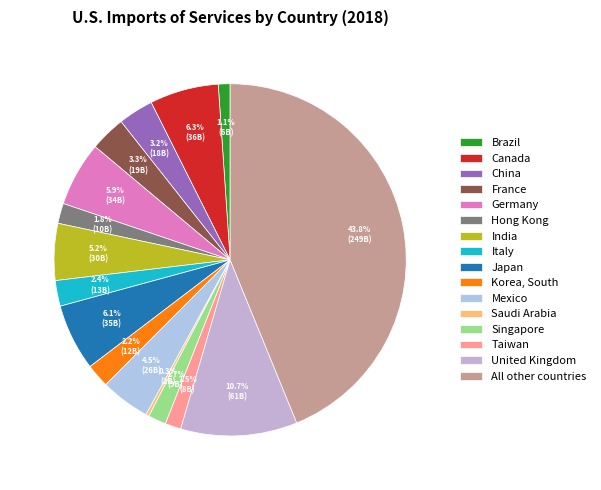

Rank the categories by value from lowest to highest.

Saudi Arabia, Brazil, Taiwan, Singapore, Hong Kong, Korea, South, Italy, China, France, Mexico, India, Germany, Japan, Canada, United Kingdom, All other countries